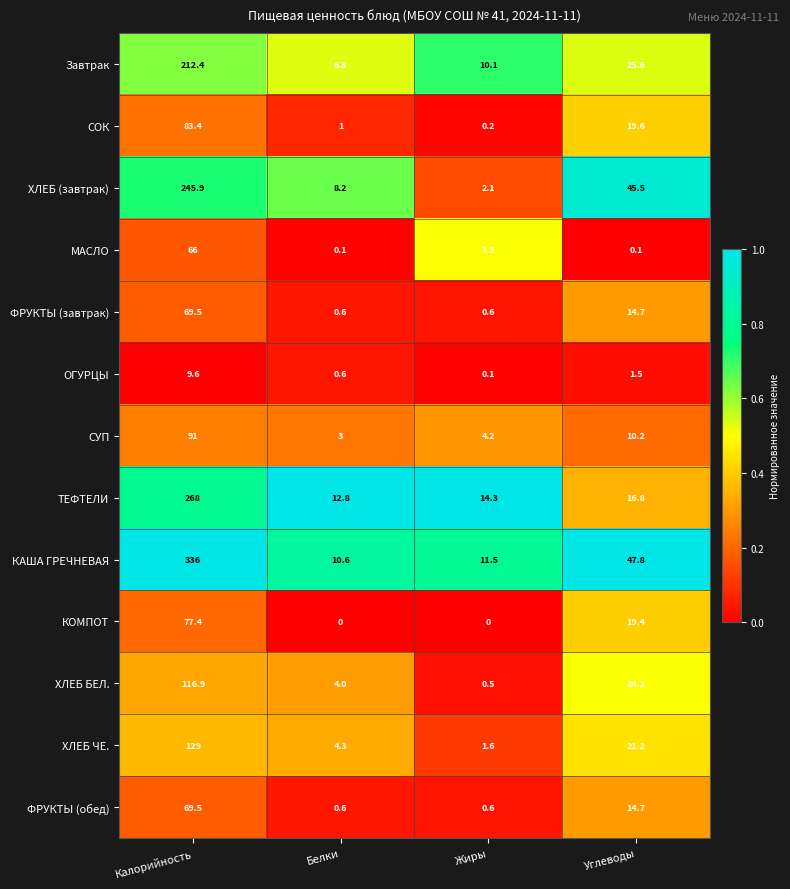

Between Калорийность and Белки, which series saw the biggest shift?

КАША ГРЕЧНЕВАЯ